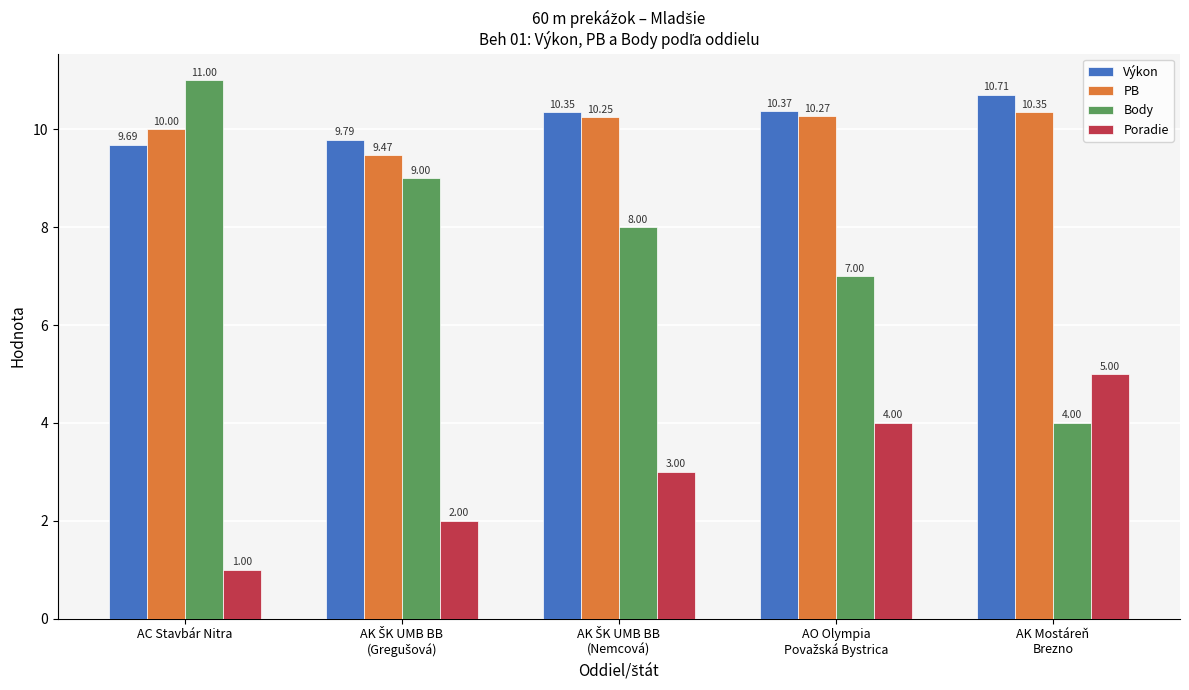

At which category is the sum across all series the highest?

AC Stavbár Nitra